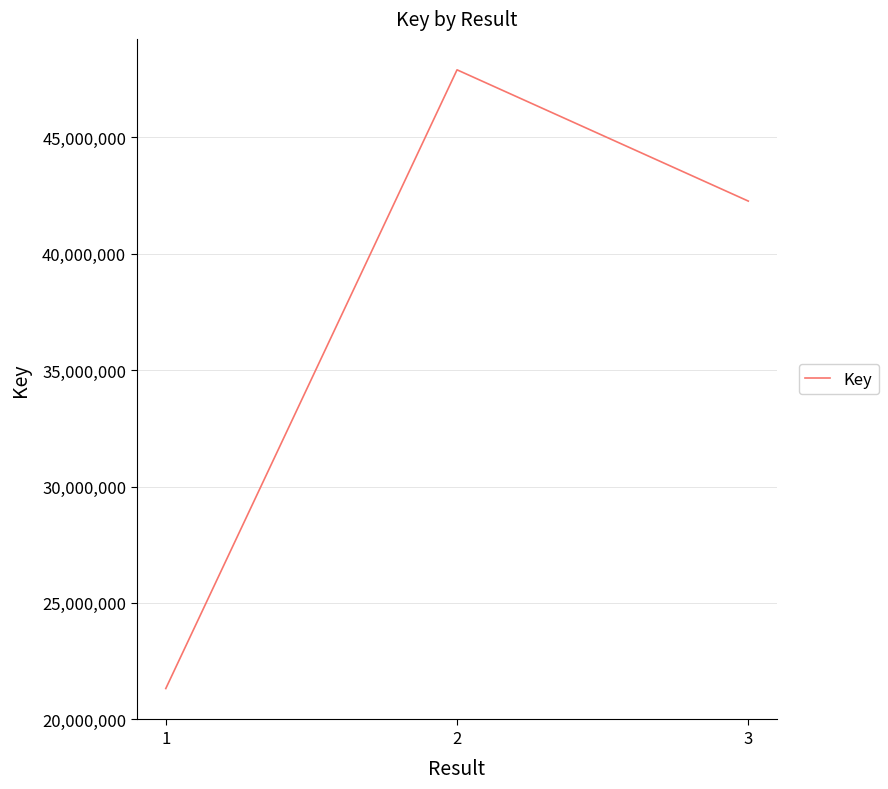

The value at 3 is 42265266. True or false?

True